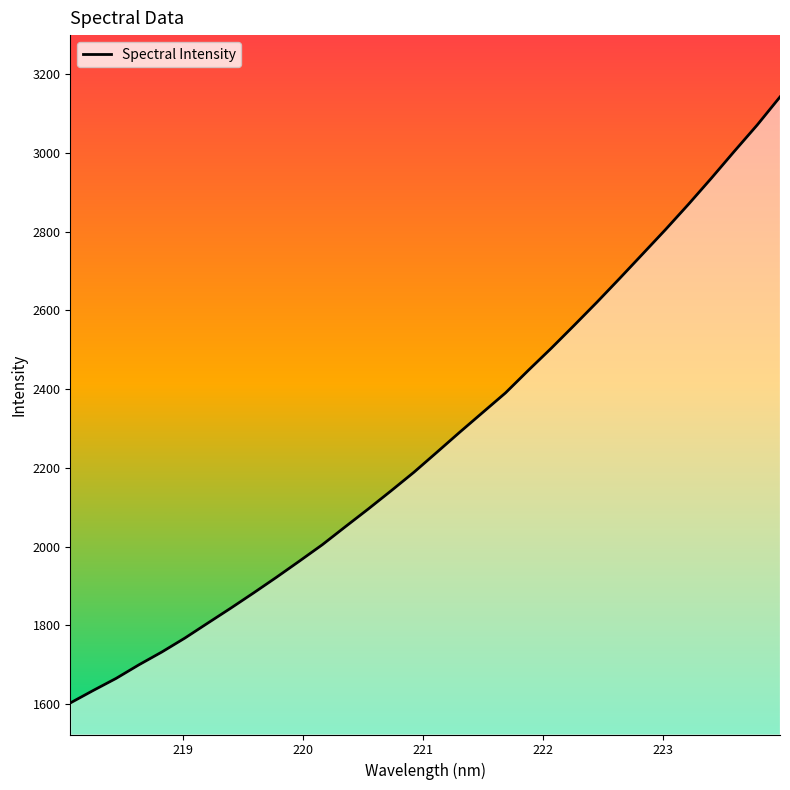

What is the difference between the maximum and minimum values?

1540.2